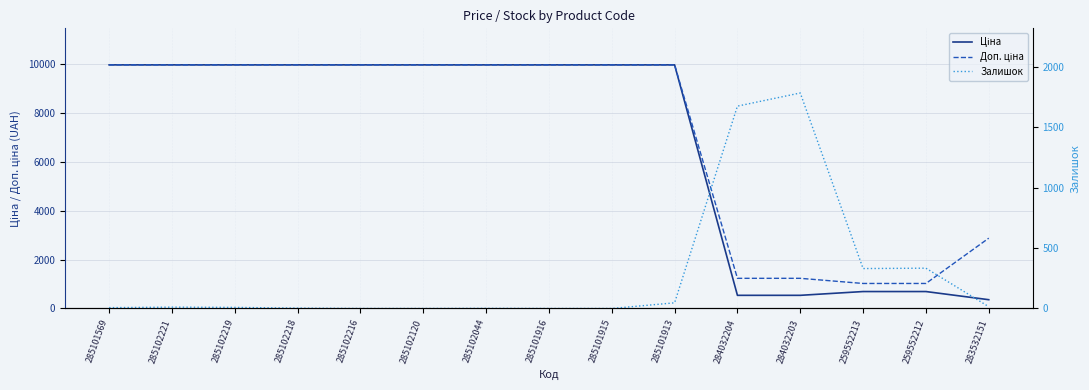

What are all the series names shown in the legend?

Ціна, Доп. ціна, Залишок